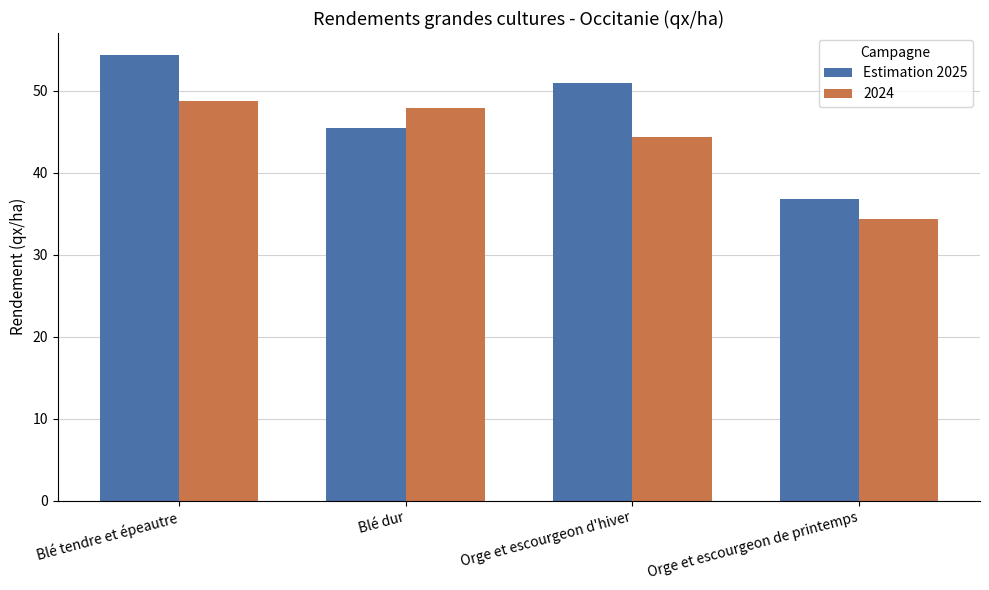

The value of 2024 at Orge et escourgeon d'hiver is 44.4. True or false?

True